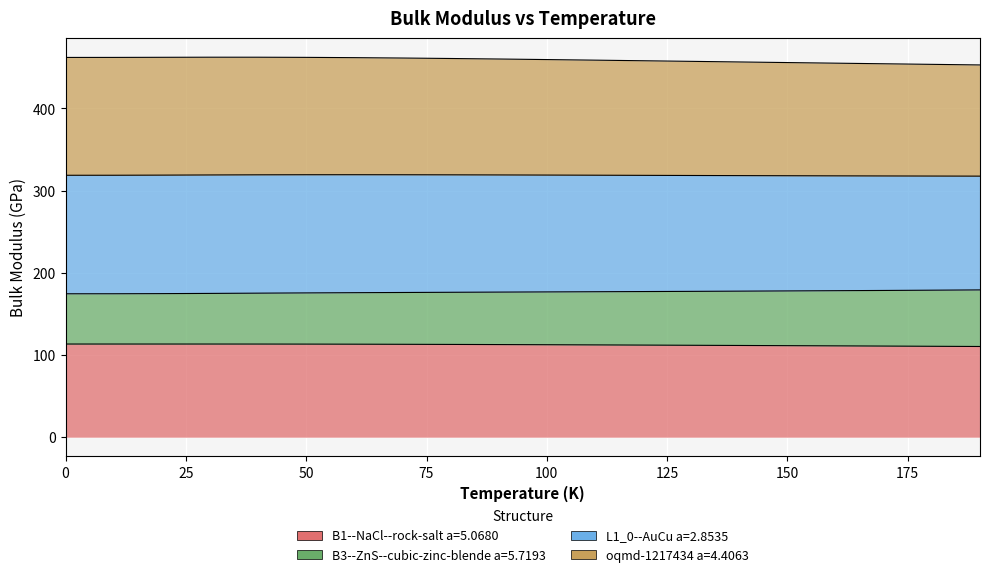

True or false: B3--ZnS--cubic-zinc-blende a=5.7193 has more than 2 points higher than both neighbors.

False